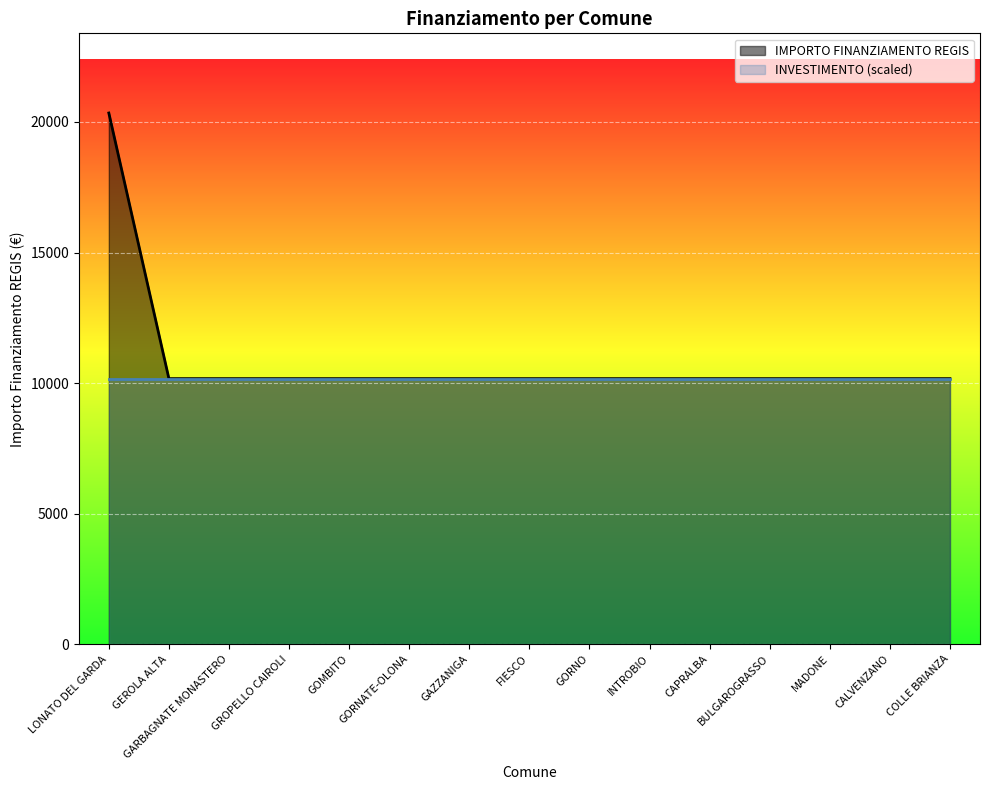

List the labels in order of value, smallest first.

GEROLA ALTA, GARBAGNATE MONASTERO, GROPELLO CAIROLI, GOMBITO, GORNATE-OLONA, GAZZANIGA, FIESCO, GORNO, INTROBIO, CAPRALBA, BULGAROGRASSO, MADONE, CALVENZANO, COLLE BRIANZA, LONATO DEL GARDA